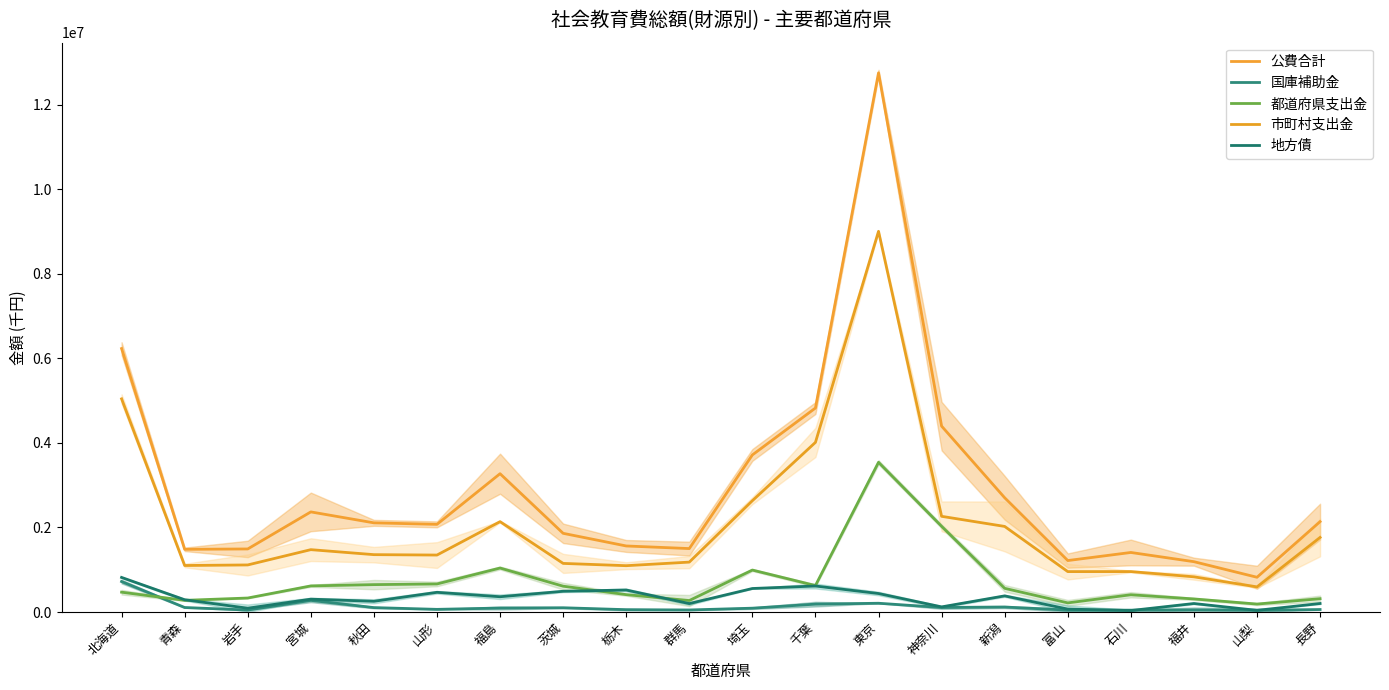

Where does the 地方債 series first go above 304204?

北海道